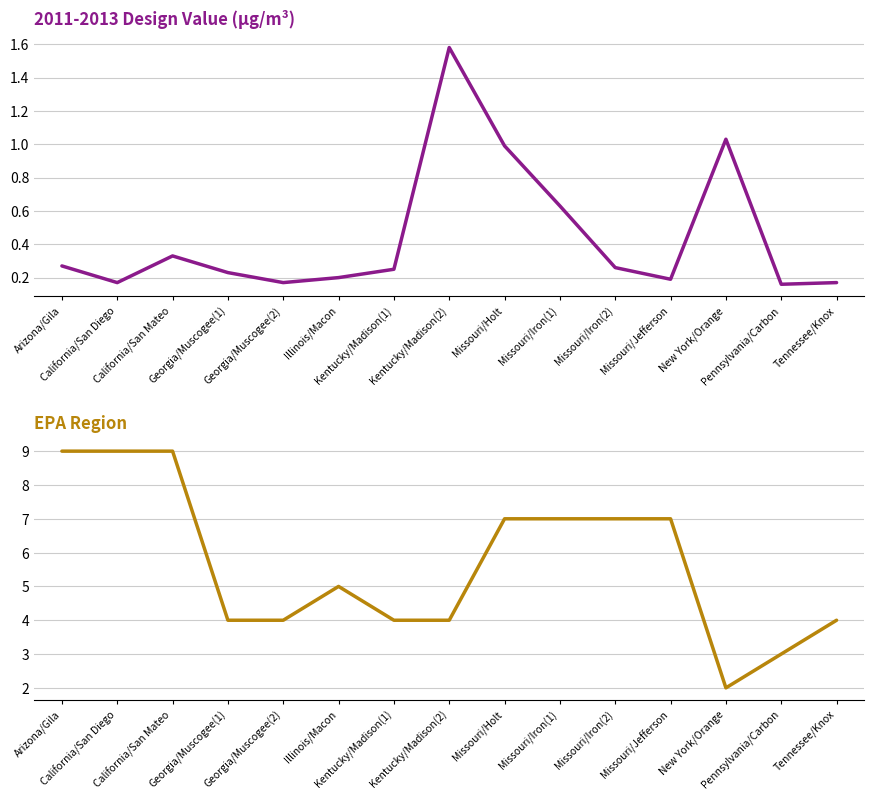

Is this an area chart (filled region under the line)?

No